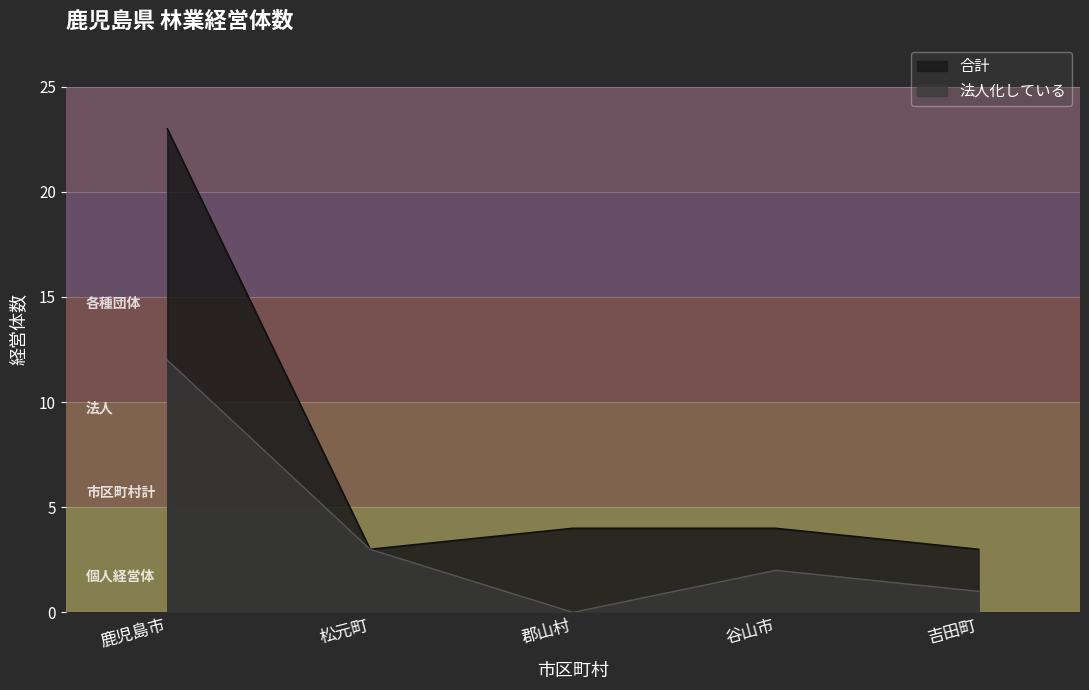

What is the difference between the maximum and minimum values in the 合計 series?

20